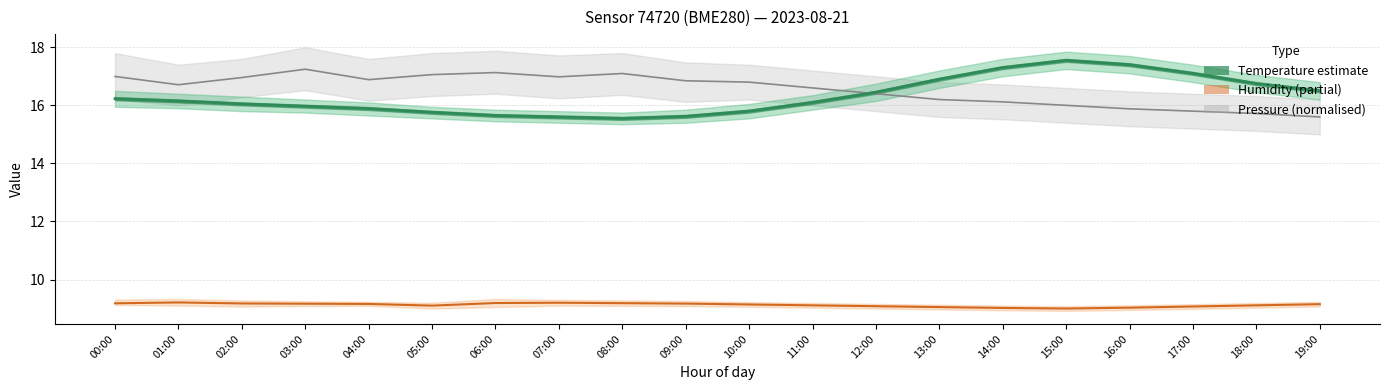

What position from the left is 14:00?

15